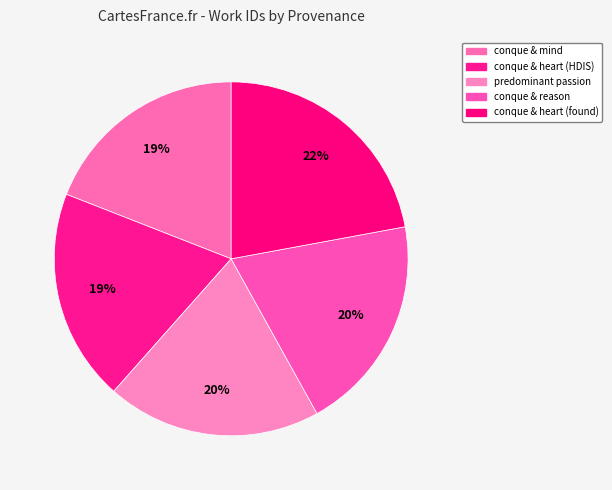

How many segments does this pie chart have?

5